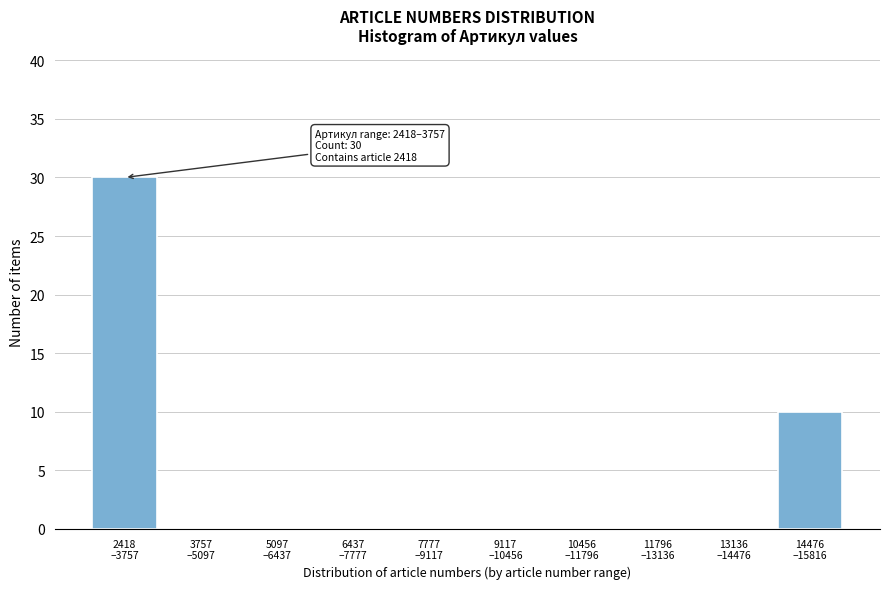

What is the greatest value displayed?

30